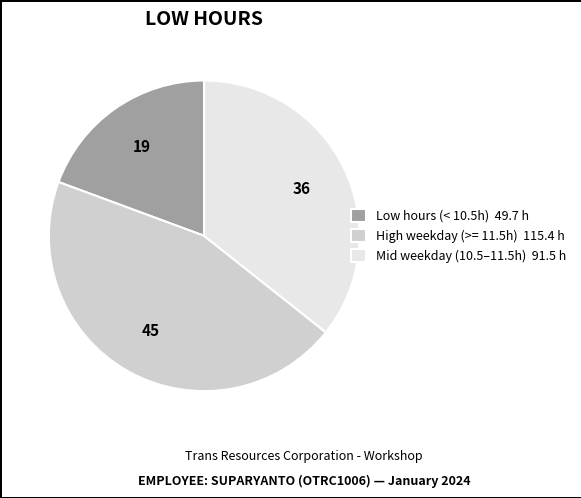

Rank the categories by value from lowest to highest.

Low hours (< 10.5h) 49.7 h, Mid weekday (10.5–11.5h) 91.5 h, High weekday (>= 11.5h) 115.4 h